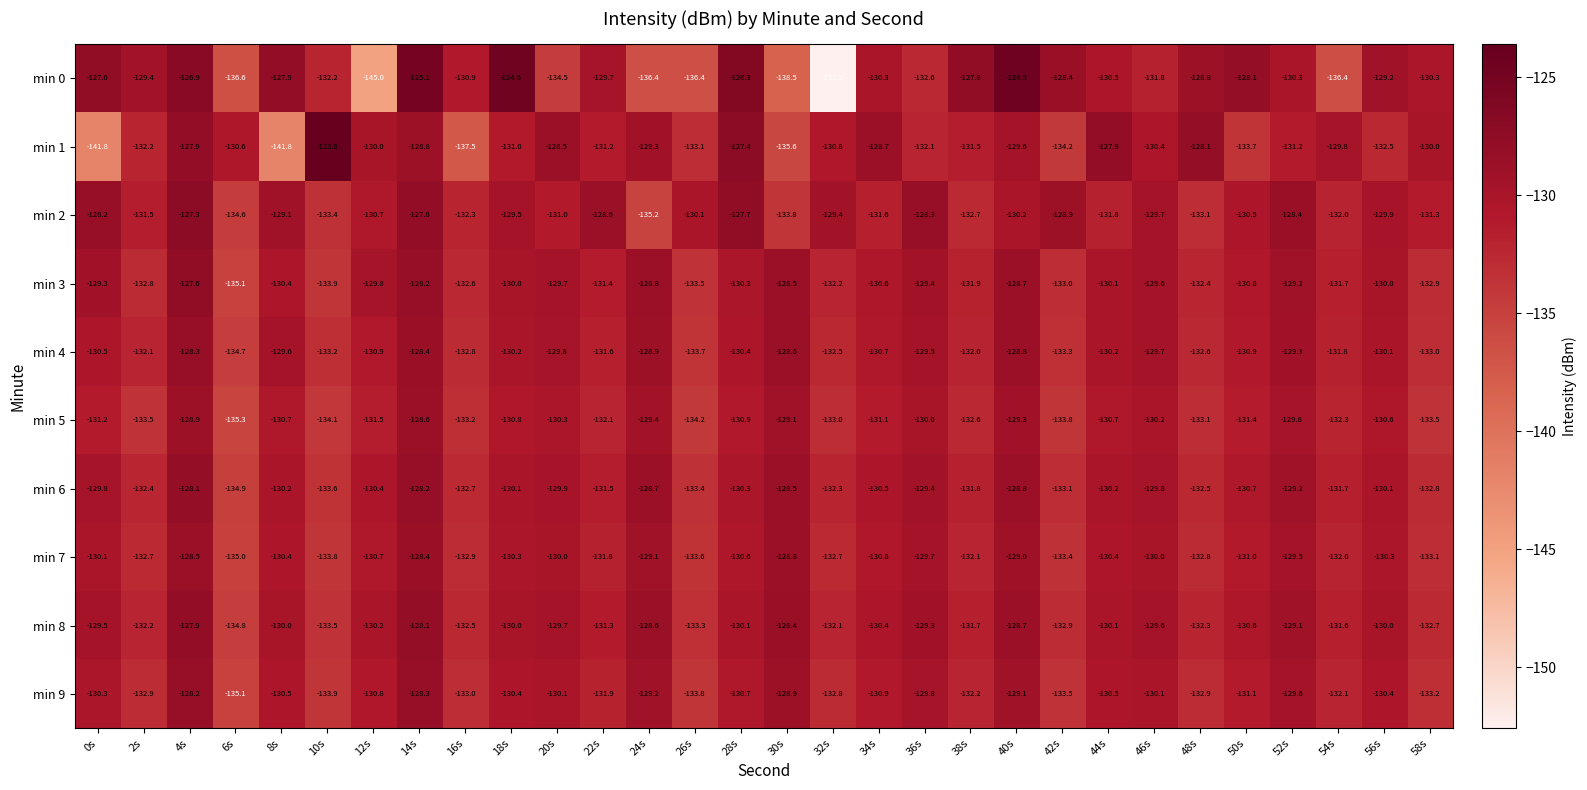

Rank the series by their maximum value, from lowest to highest.

min 5, min 7, min 4, min 9, min 6, min 8, min 3, min 2, min 0, min 1